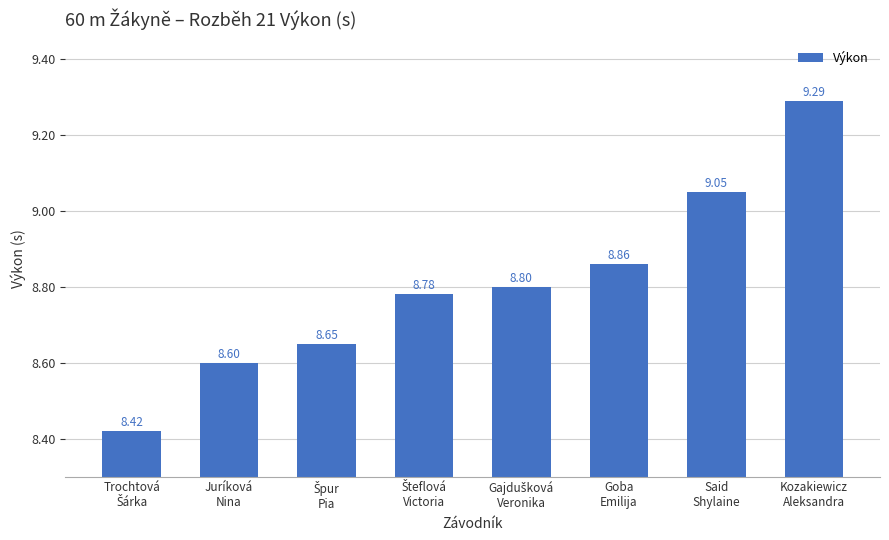

What is the sum of all values?

70.5